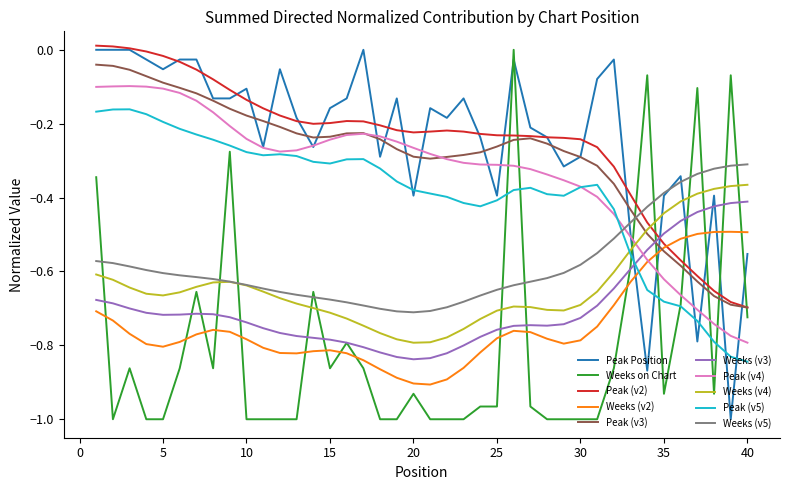

After their last crossing, which series has the higher values: Weeks (v2) or Peak (v5)?

Weeks (v2)